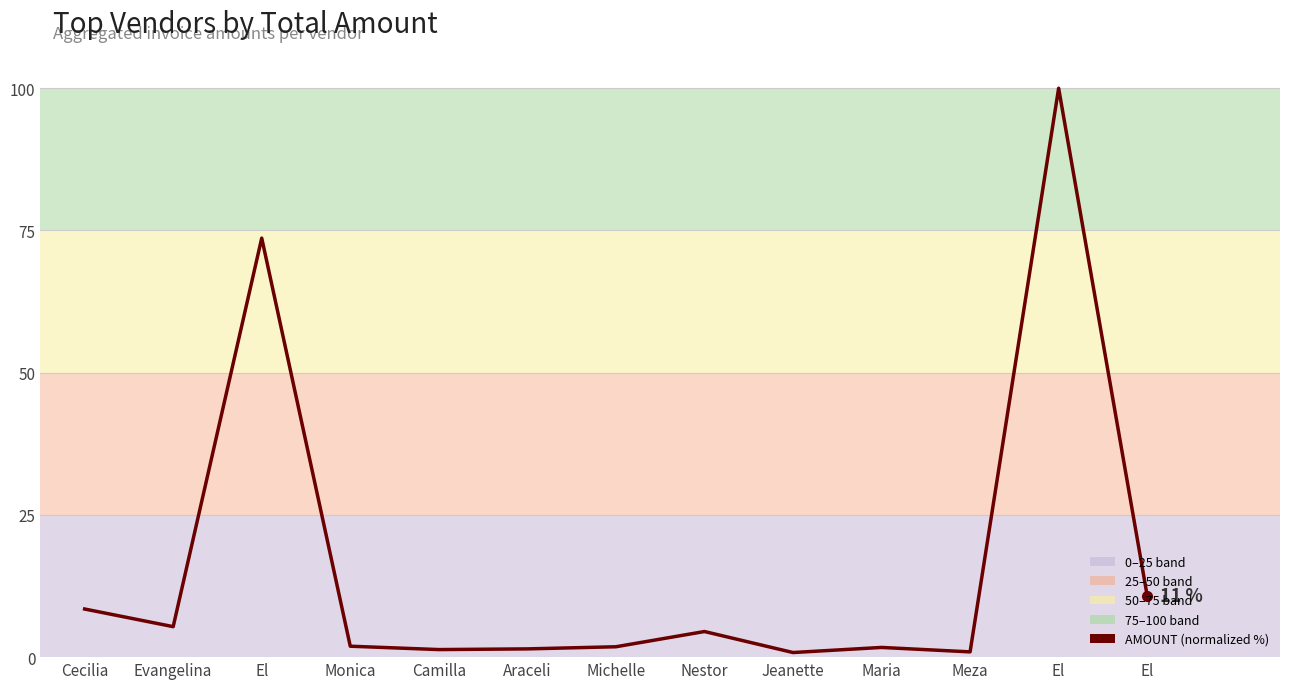

Does the chart display data point markers on the line(s)?

No